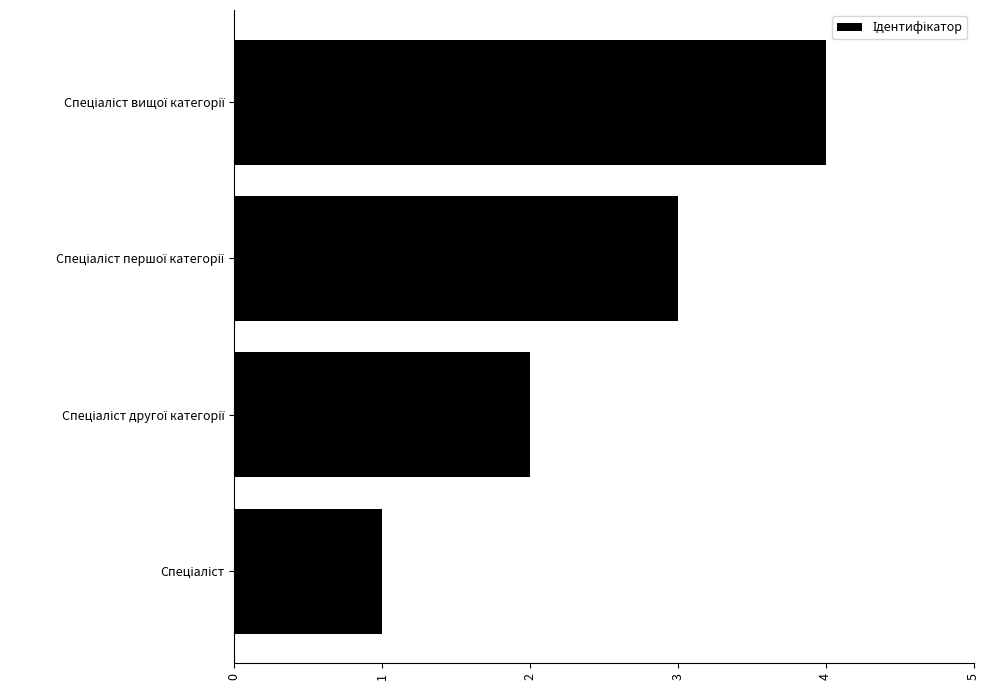

How many bars are there in total?

4